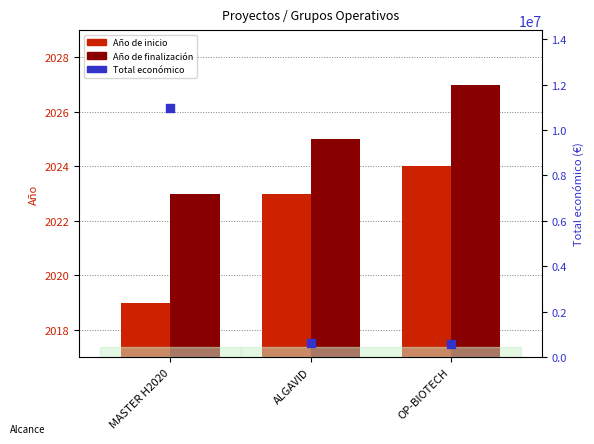

Is the value of Total económico at OP-BIOTECH greater than the value of Año de finalización at MASTER H2020?

Yes